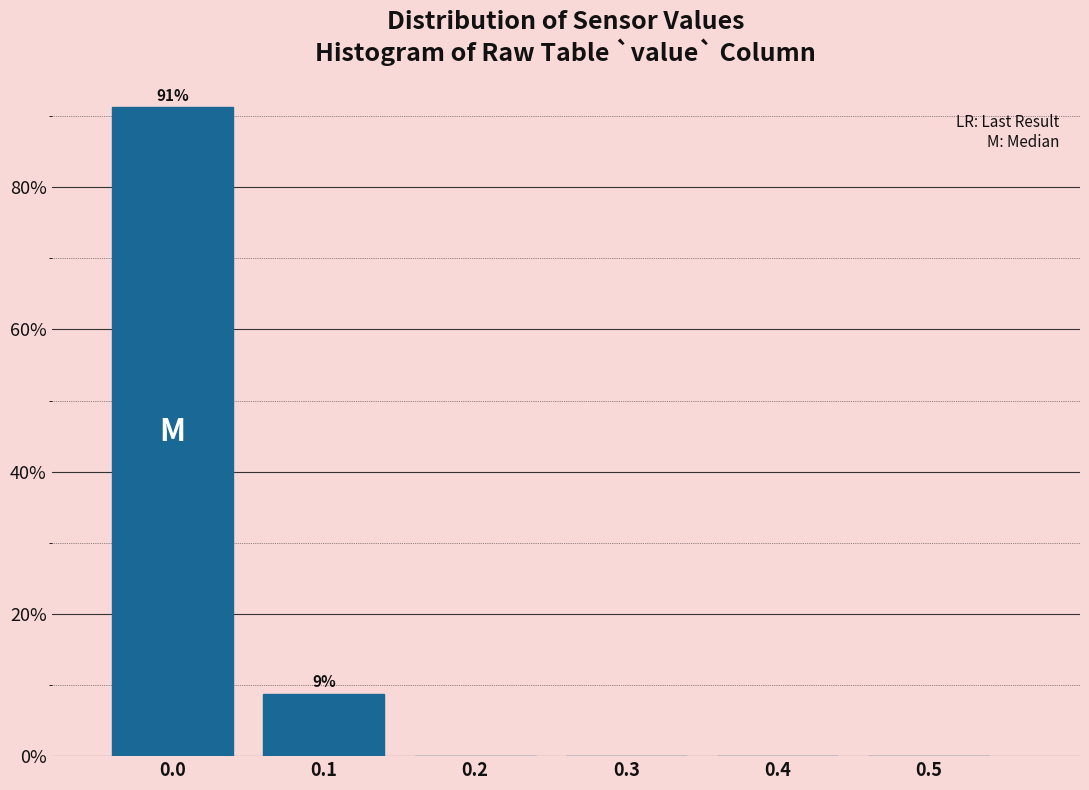

What is the sum of all values?

100.0